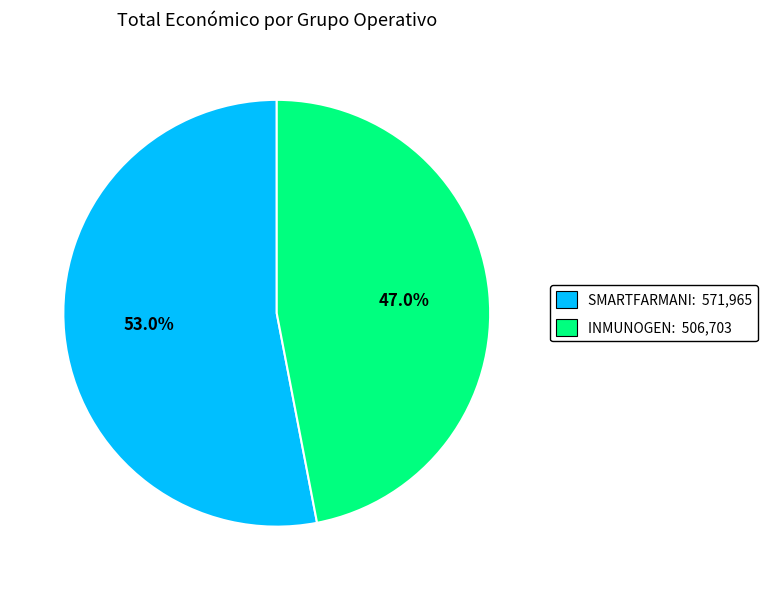

Is SMARTFARMANI the majority of the pie?

Yes